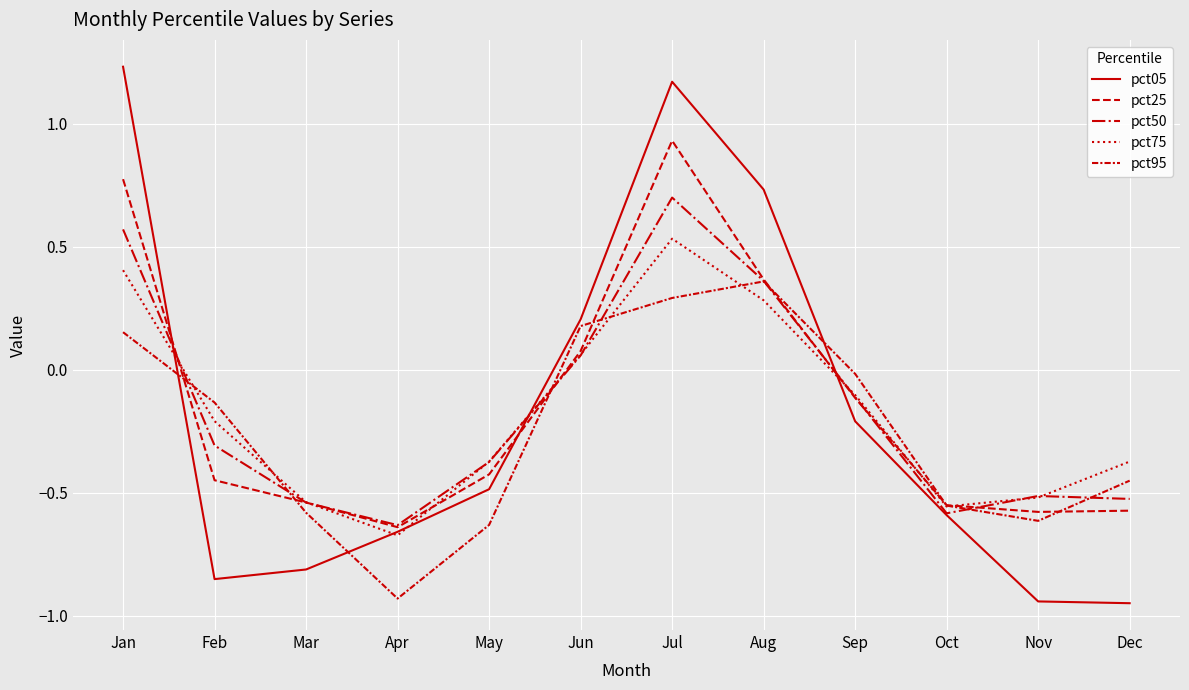

How many lines are shown in the chart?

5